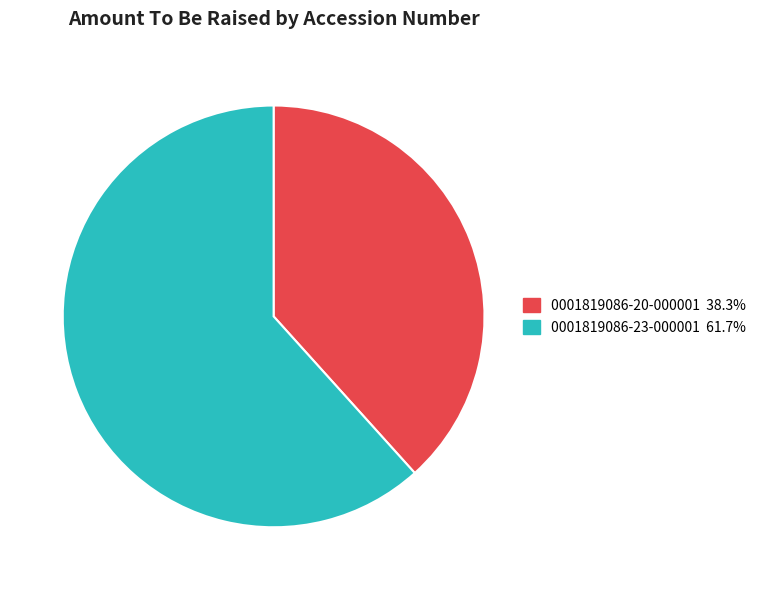

Which slice is the smallest?

0001819086-20-000001